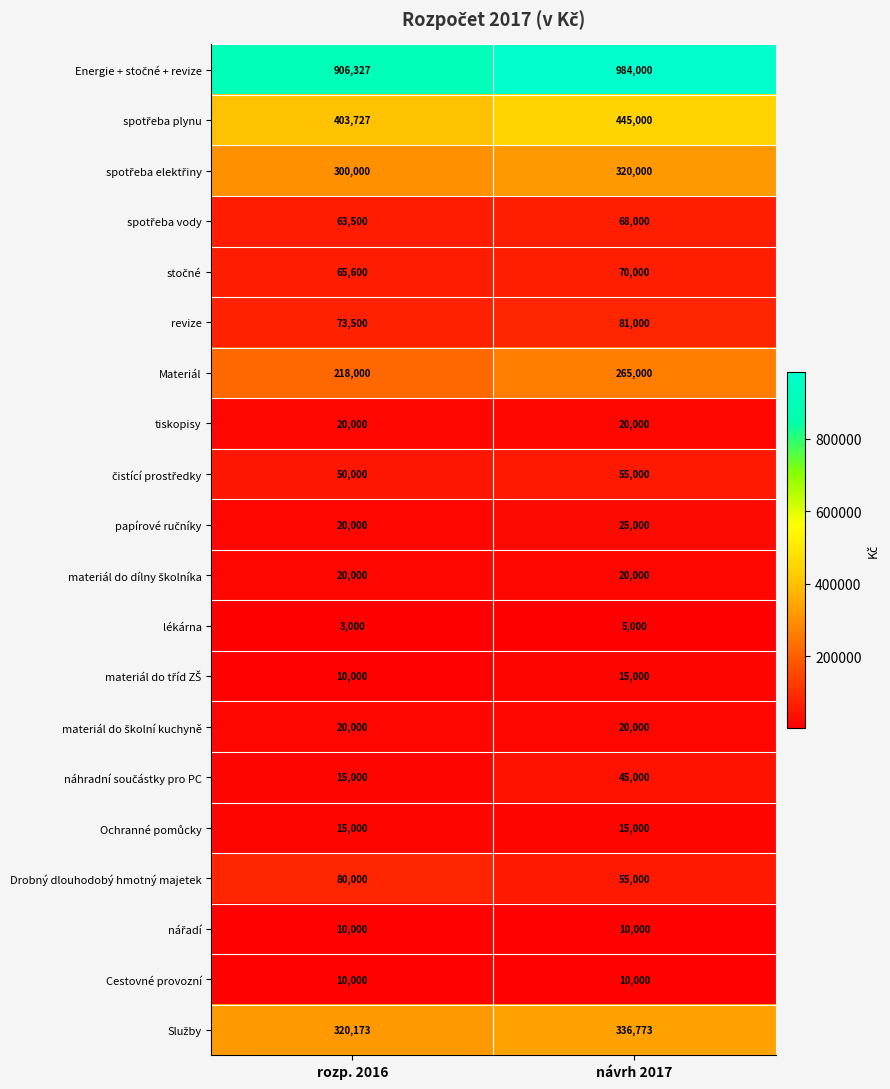

What is the greatest value displayed?

984000